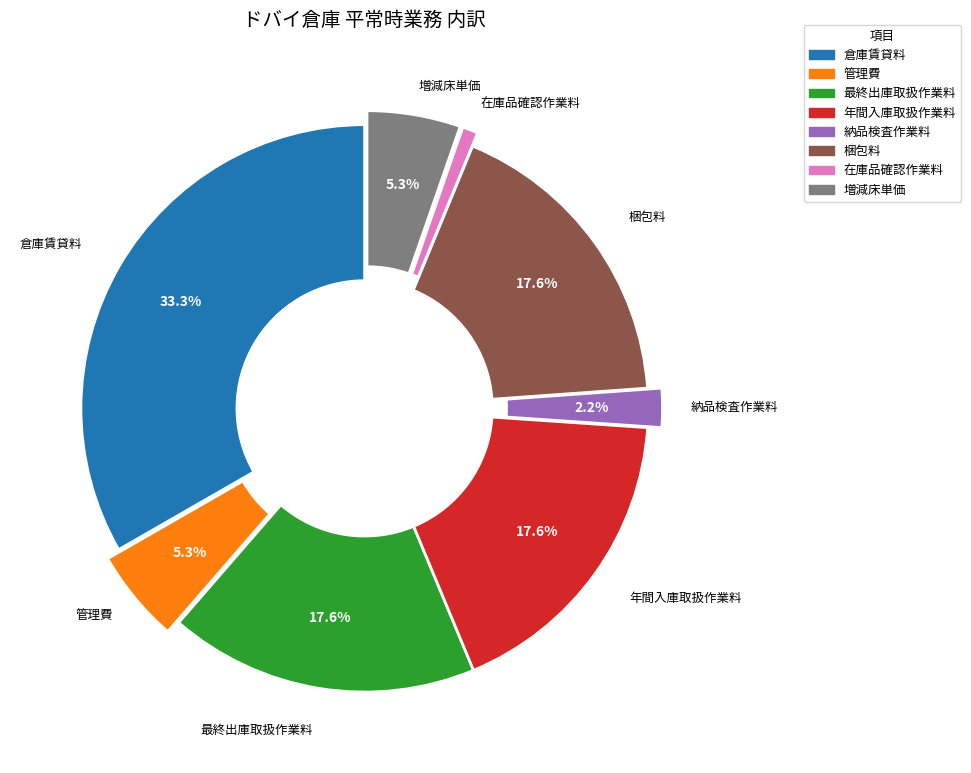

Count the number of slices in the pie.

8